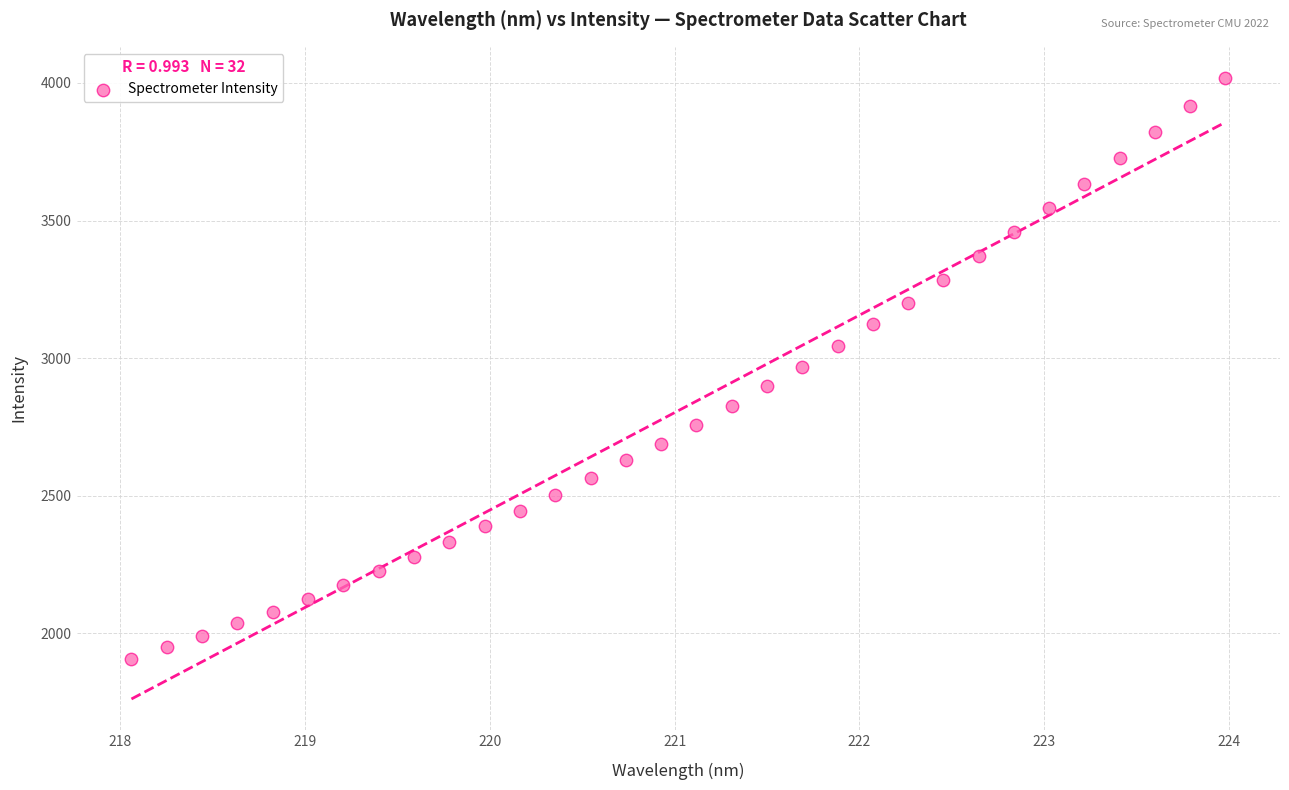

What is the range of X values (max minus min)?

5.9